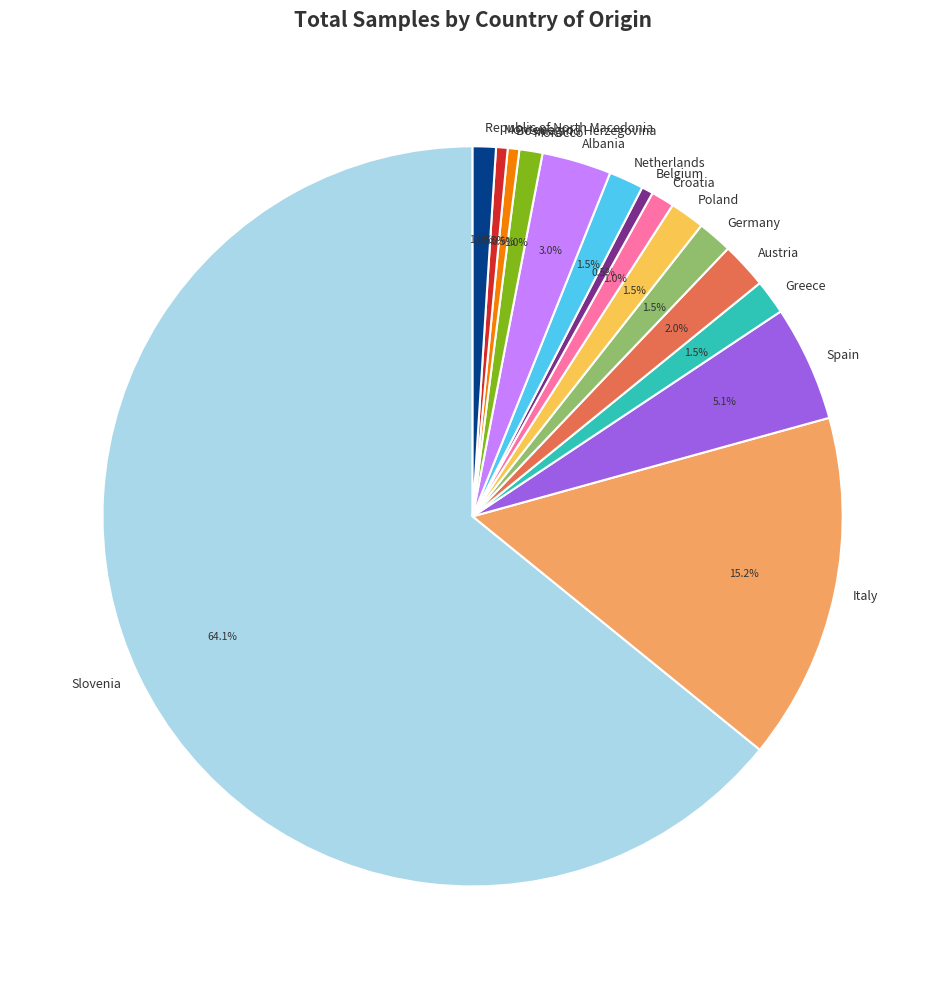

Is it true that Montenegro is 11% of the pie?

False